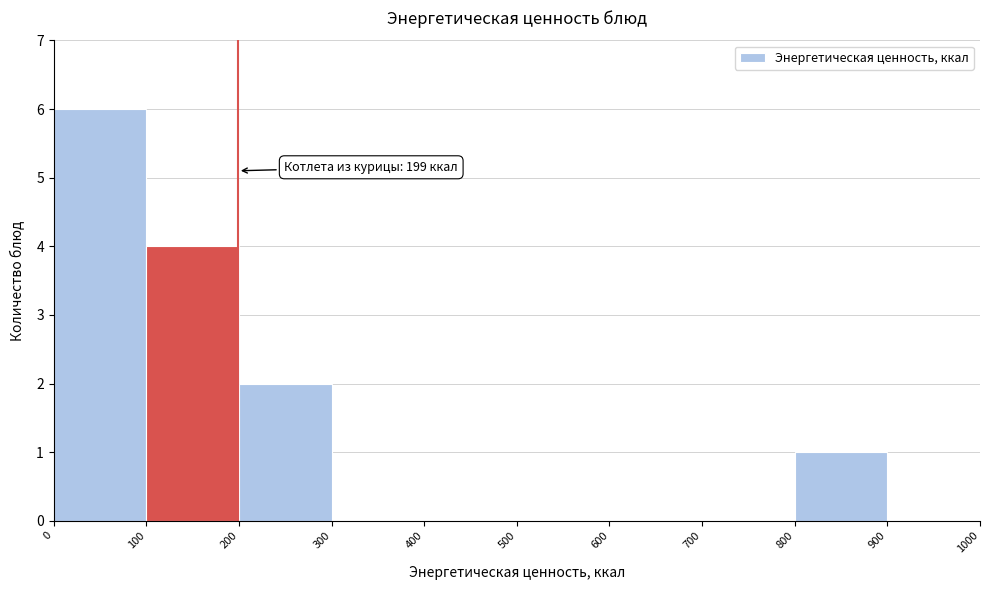

Over which range of the x-axis is the bar tallest?

0 to 100